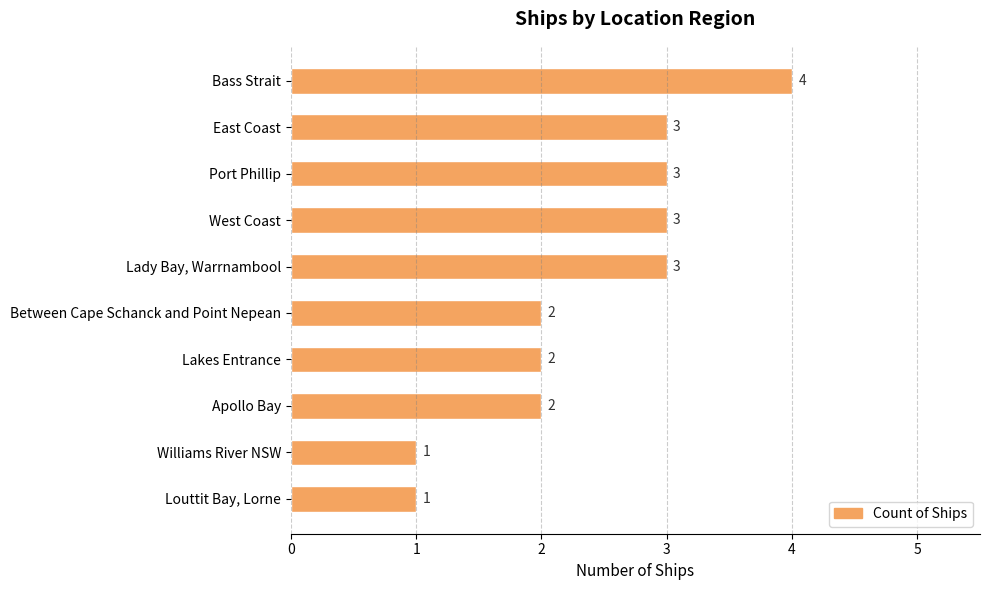

Does the chart contain any negative values?

No